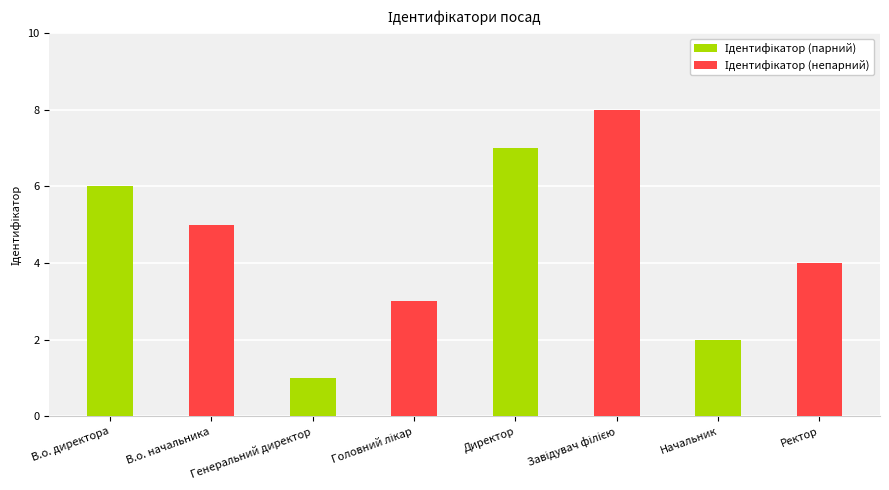

What is the greatest value displayed?

8